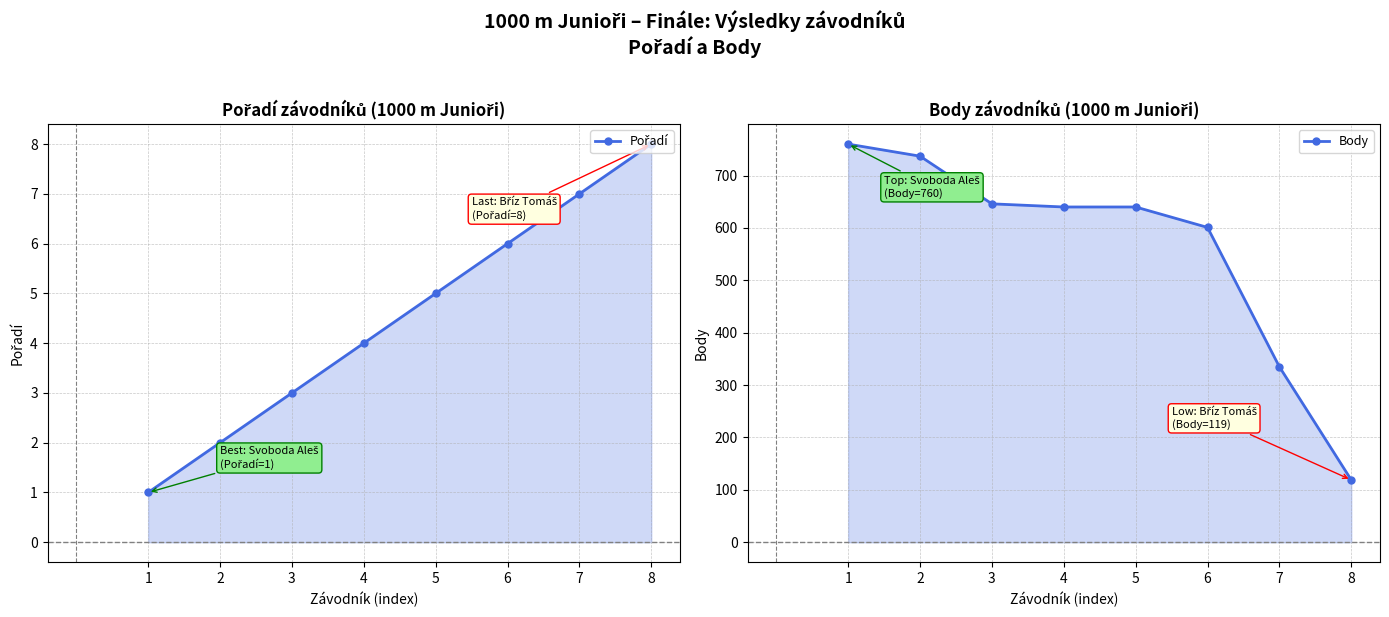

True or false: Body and Pořadí cross at least once.

False